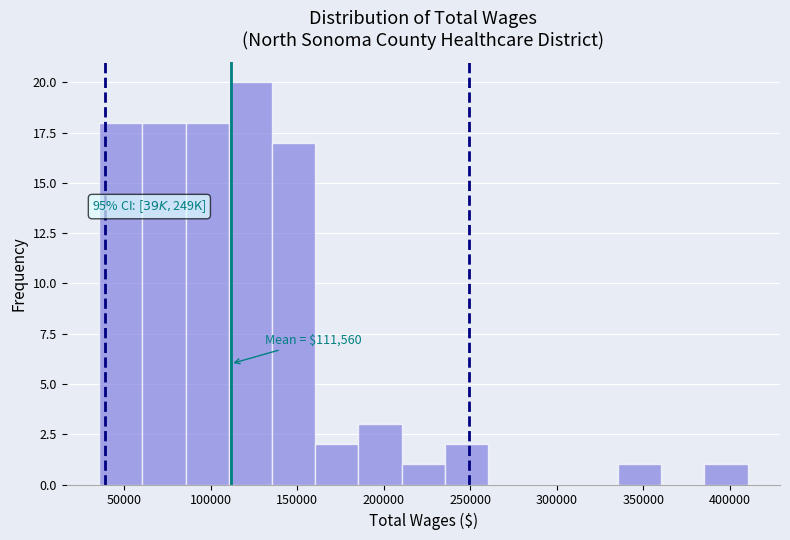

Which range on the x-axis has the tallest bar?

110000 to 135000